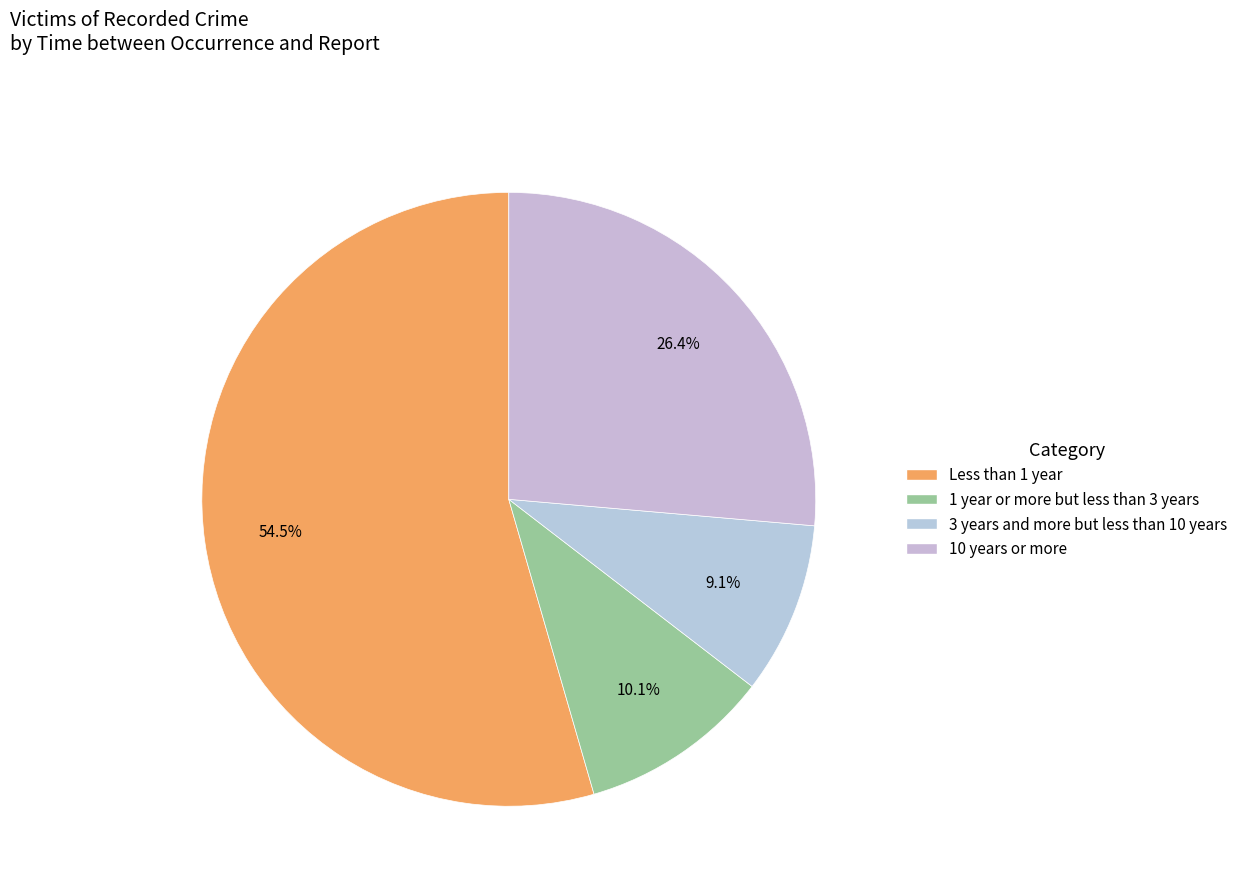

Count the number of slices in the pie.

4